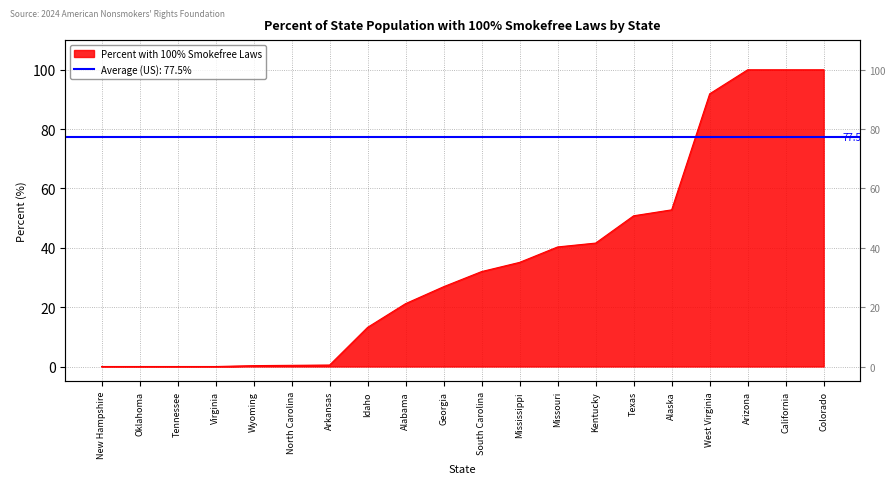

Does the chart display data point markers on the line(s)?

No